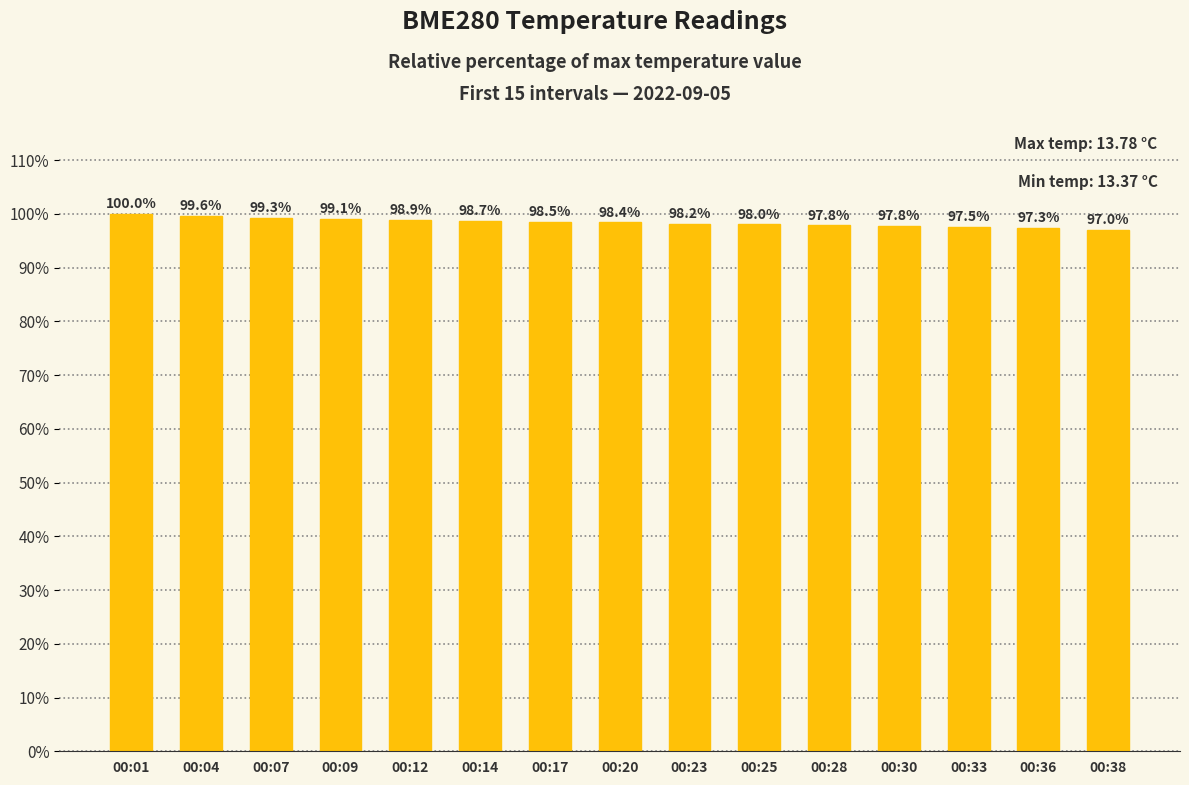

Reading left to right, extract all data points from this chart.

100.0	99.6	99.3	99.1	98.9	98.7	98.5	98.4	98.2	98.0	97.8	97.8	97.5	97.3	97.0